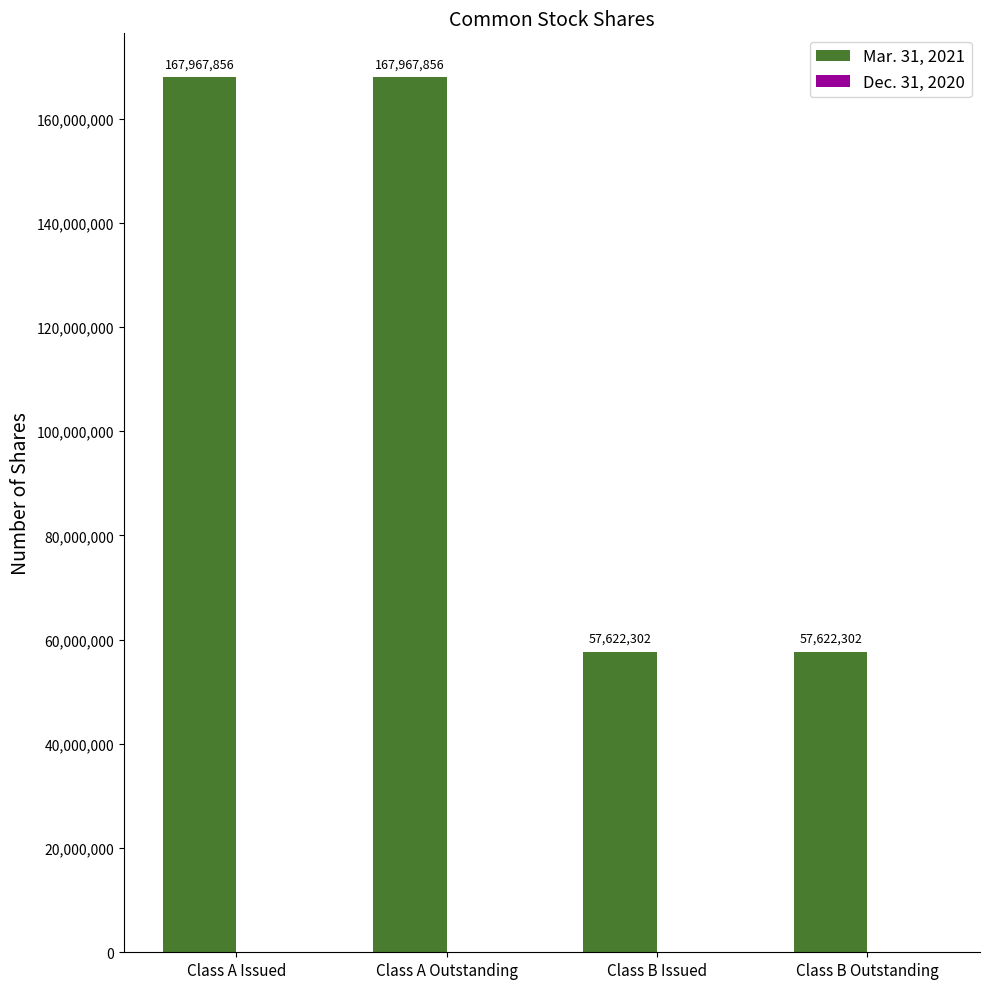

What is the greatest value displayed?

167967856